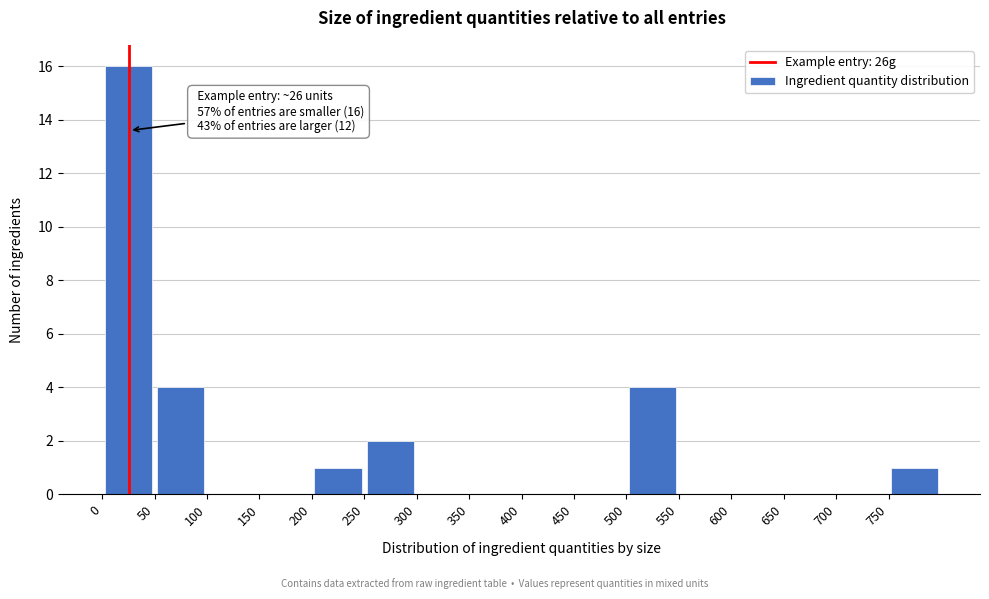

Which range on the x-axis has the tallest bar?

0 to 50